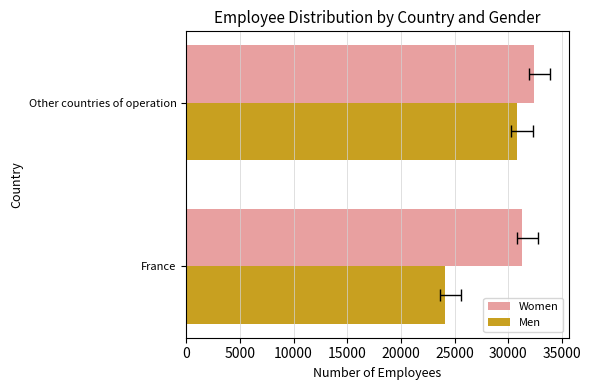

What is the difference between the Women values at France and Other countries of operation?

1120